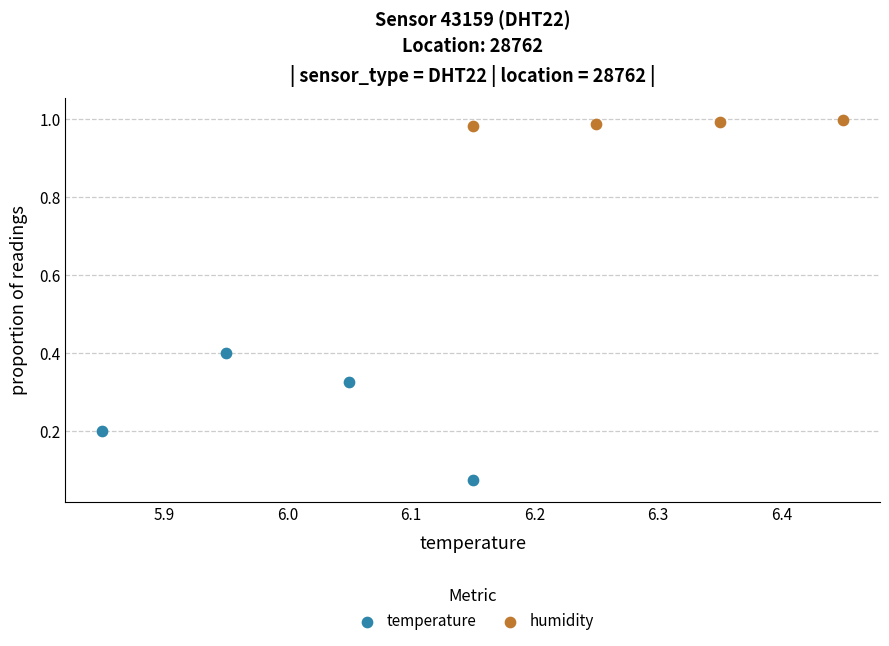

What are all the series names shown in the legend?

temperature, humidity